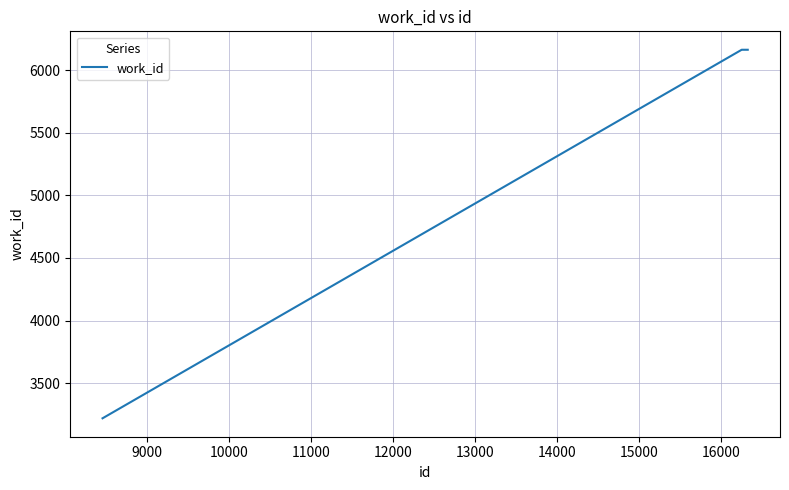

Is this an area chart (filled region under the line)?

No